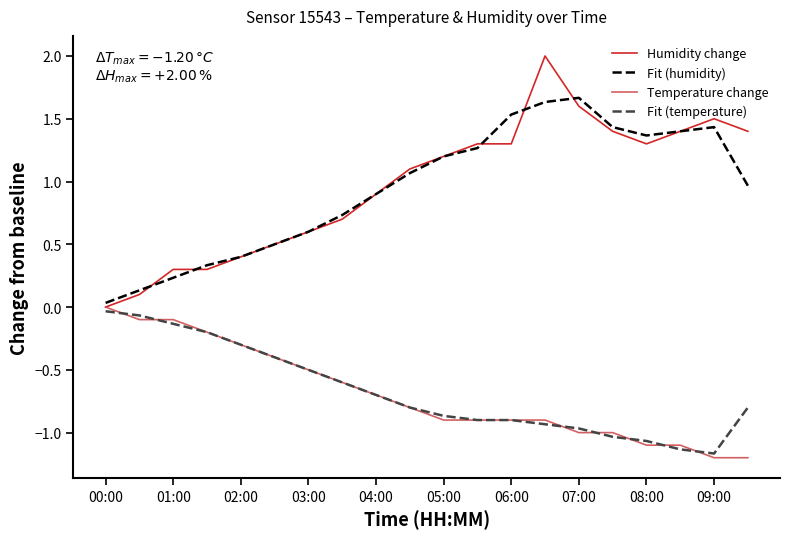

What is the maximum value shown in the chart?

2.0